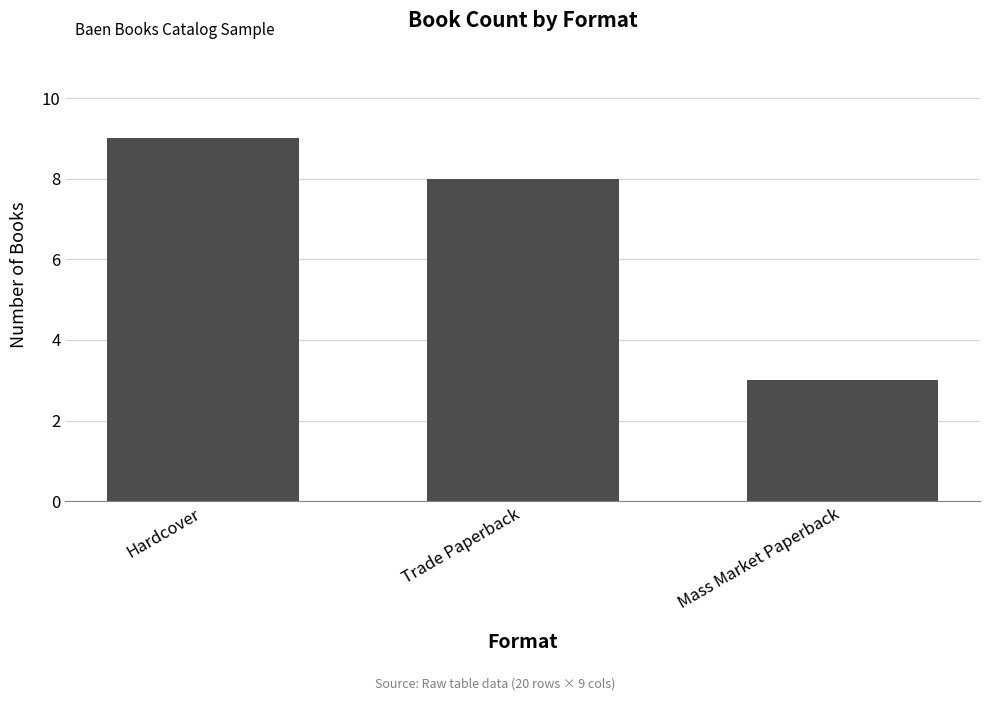

How many series are shown in this chart?

1